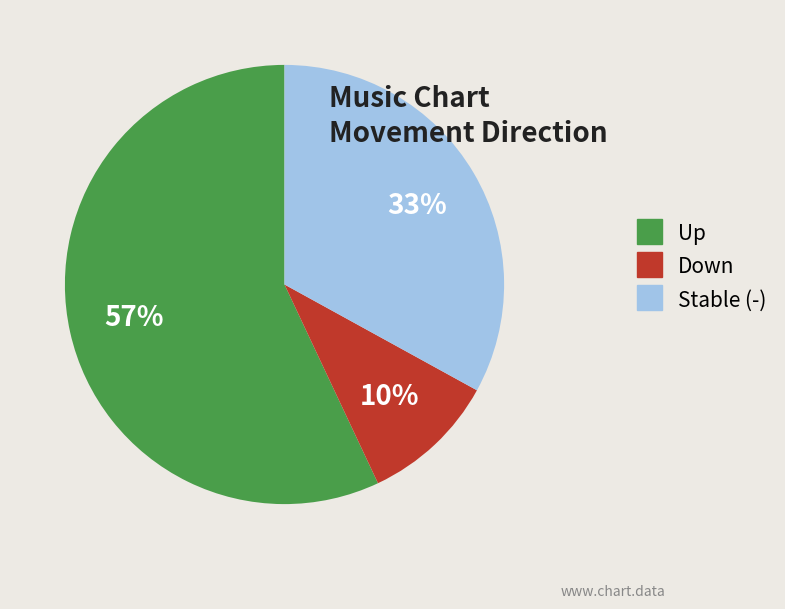

To the nearest percent, what is the combined percentage of Down and Stable (-)?

43%